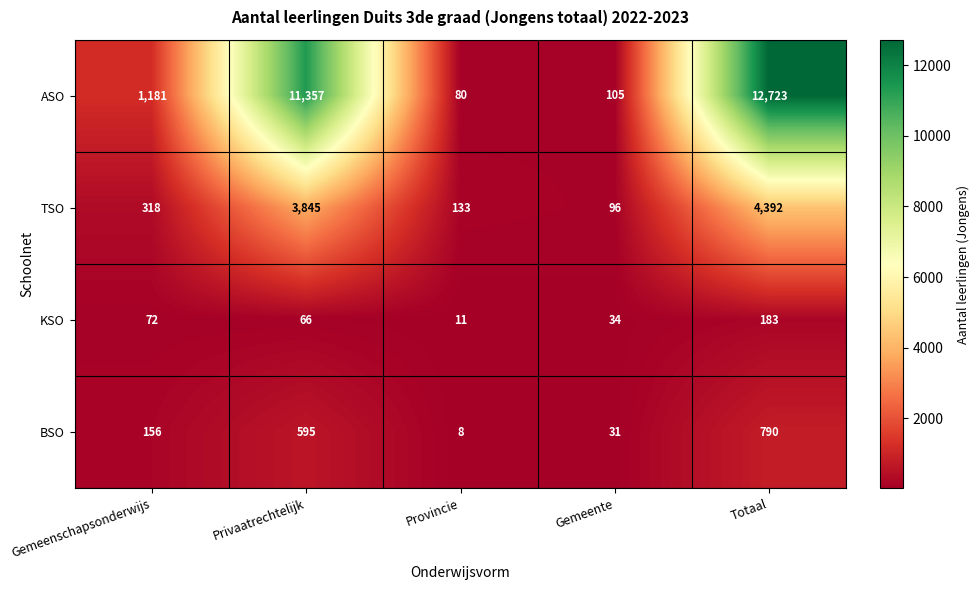

What is the total value across all series at Privaatrechtelijk?

15863